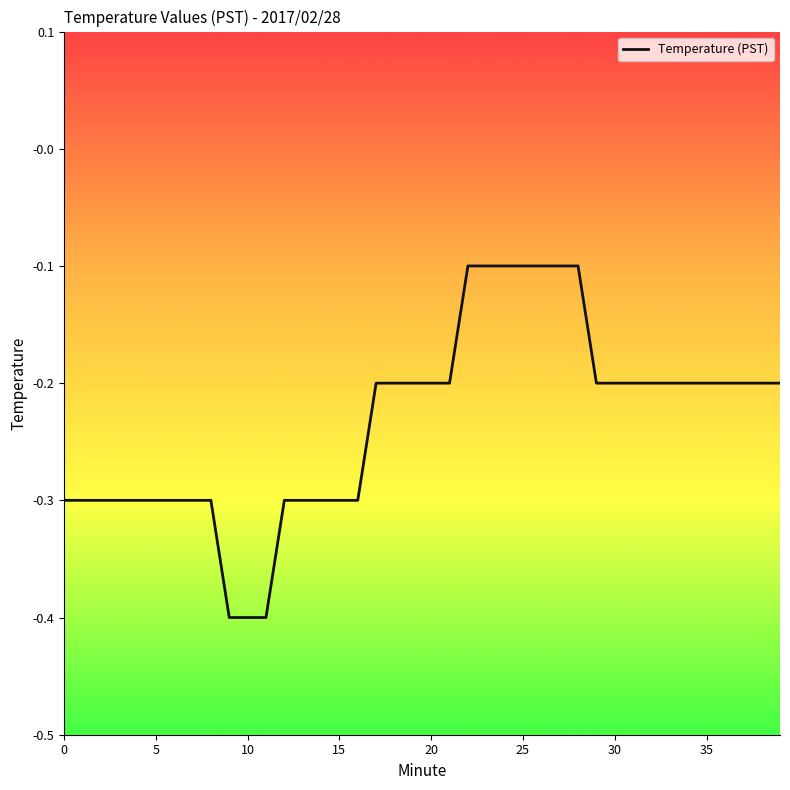

Reading left to right, what are all the values shown in this chart?

-0.3	-0.3	-0.3	-0.3	-0.3	-0.3	-0.3	-0.3	-0.3	-0.4	-0.4	-0.4	-0.3	-0.3	-0.3	-0.3	-0.3	-0.2	-0.2	-0.2	-0.2	-0.2	-0.1	-0.1	-0.1	-0.1	-0.1	-0.1	-0.1	-0.2	-0.2	-0.2	-0.2	-0.2	-0.2	-0.2	-0.2	-0.2	-0.2	-0.2